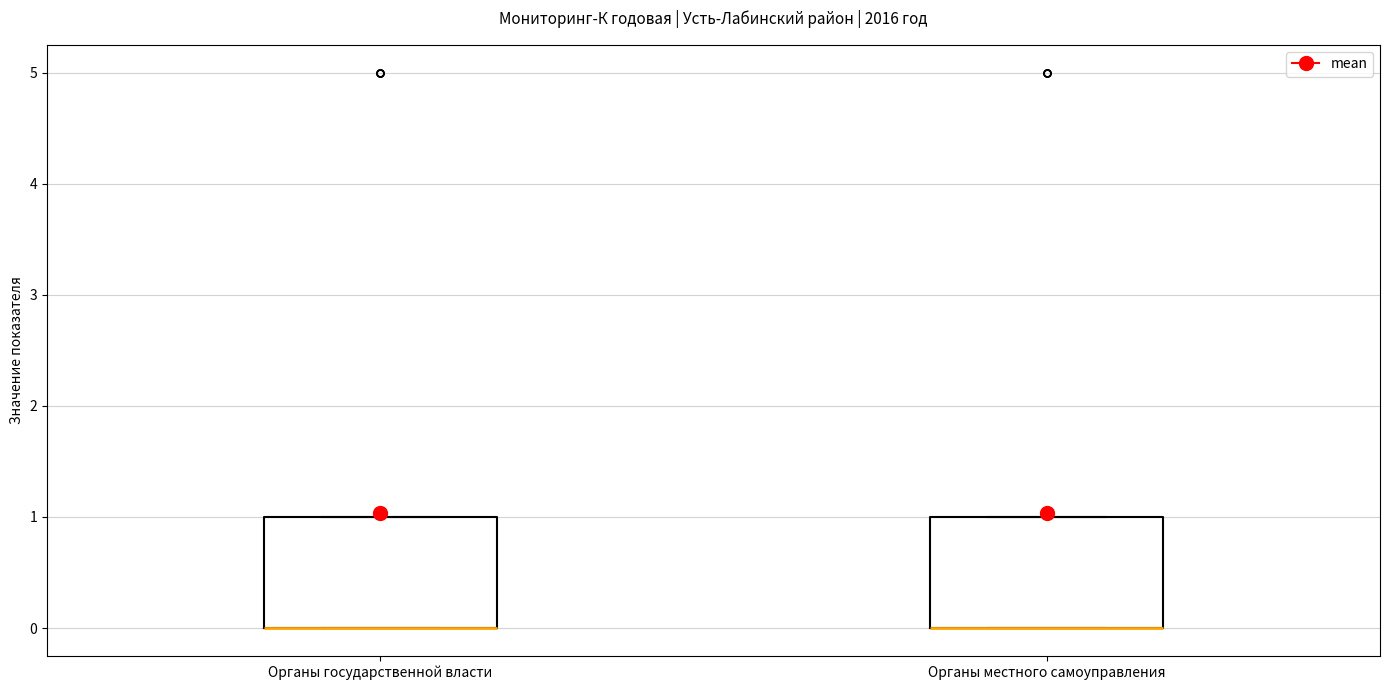

Reading left to right, read every box against the y-axis: the position of its median line, the range the box covers, and the ends of its whiskers. The values are not printed on the chart, so give them approximately, as read against the axis.

Органы государственной власти: median 0 (drawn on the box's lower edge), box 0 to 1, whiskers 0 to 1
Органы местного самоуправления: median 0 (drawn on the box's lower edge), box 0 to 1, whiskers 0 to 1